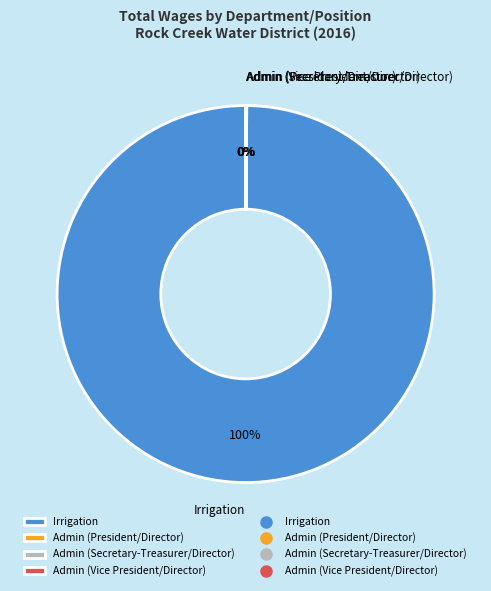

To the nearest percent, what is the average slice percentage?

25%